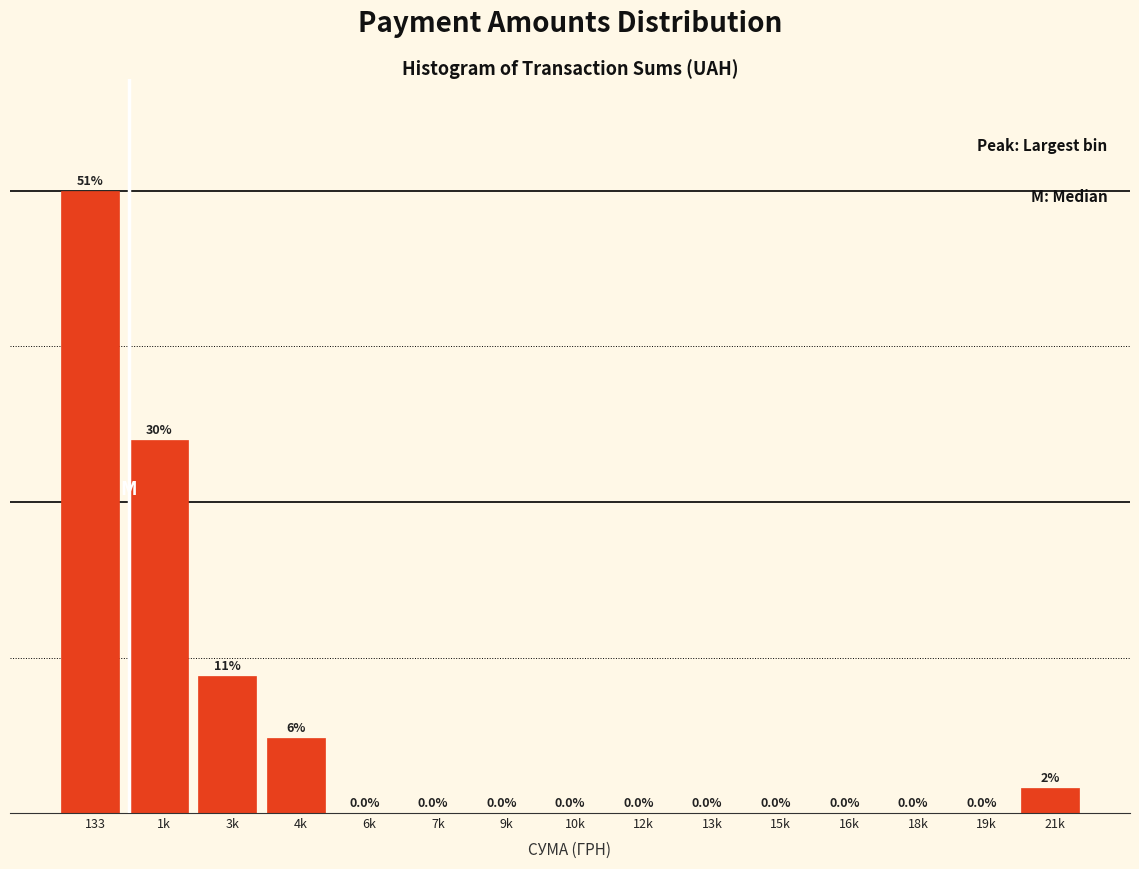

Where is the data nearest to the value 25?

1k